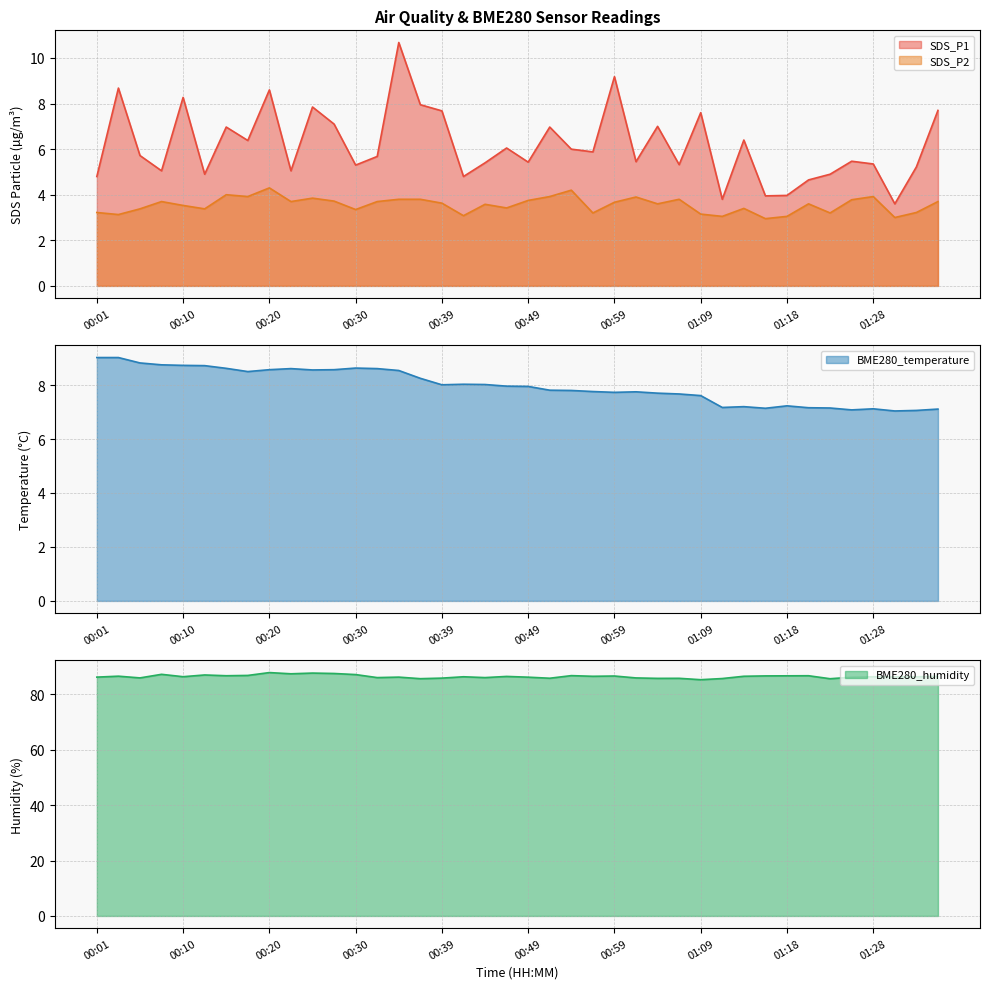

What is the label of the 6th point from the left?

00:13